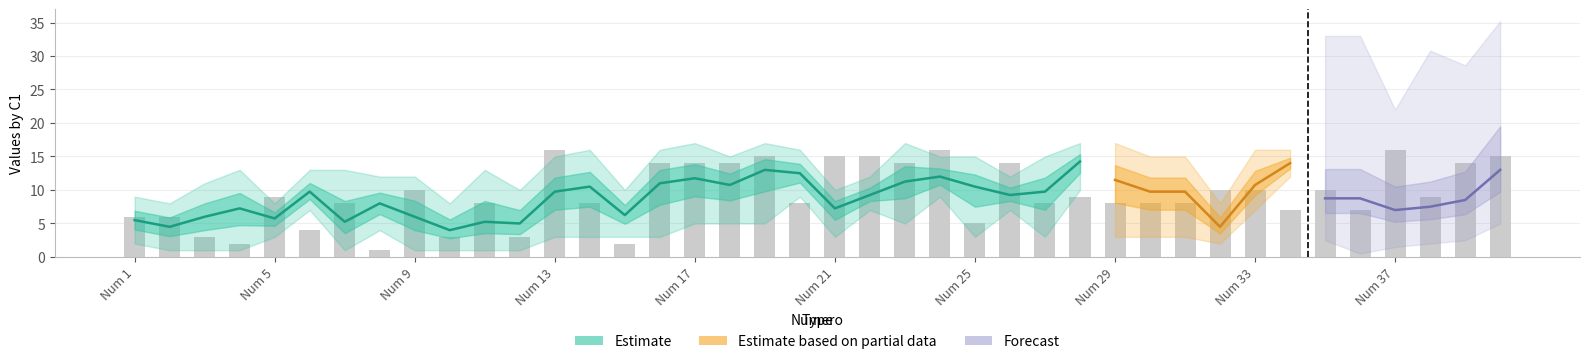

What is the difference between the second highest and minimum values in the C2 series?

15